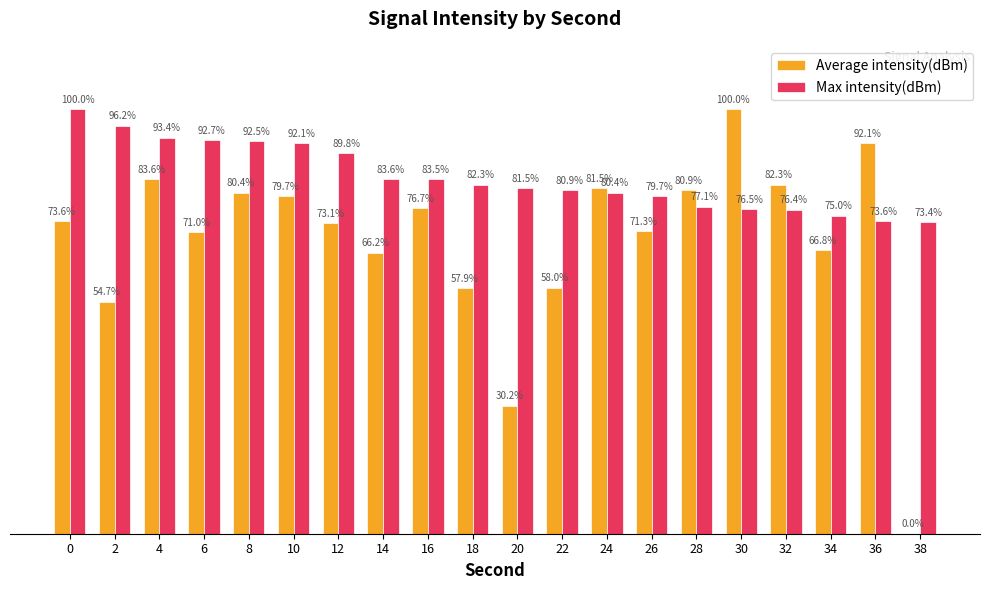

Which series has the largest total across all categories?

Max intensity(dBm)